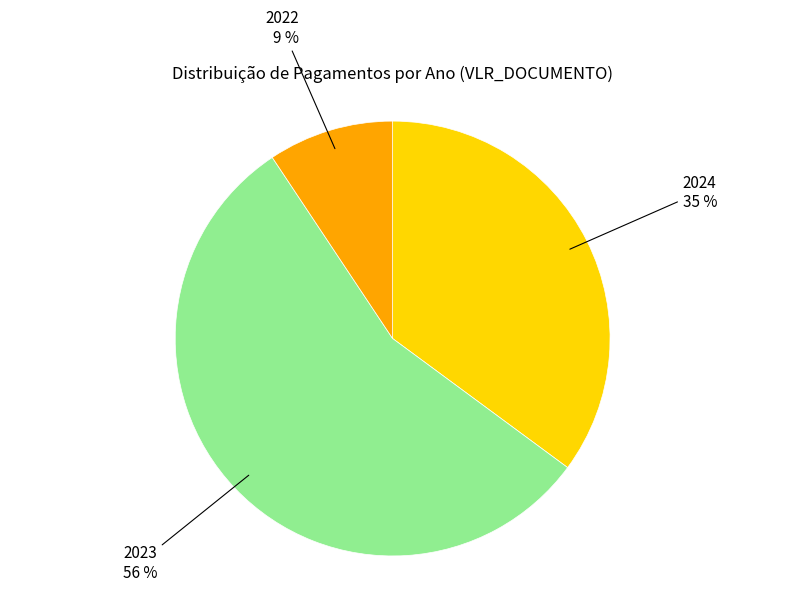

To the nearest percent, what is the average slice percentage?

33%